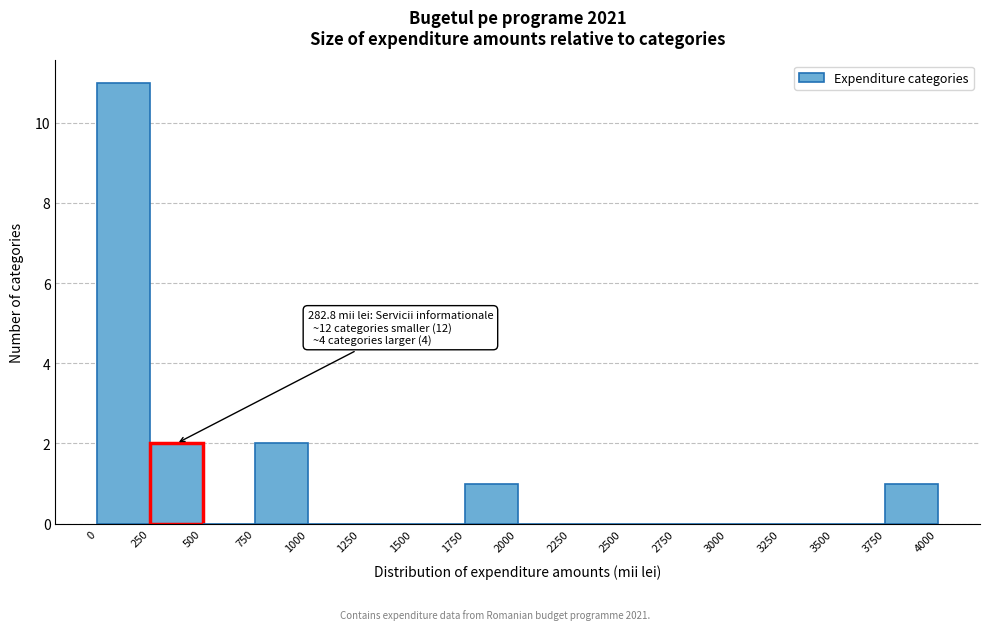

Which range on the x-axis has the tallest bar?

0 to 250